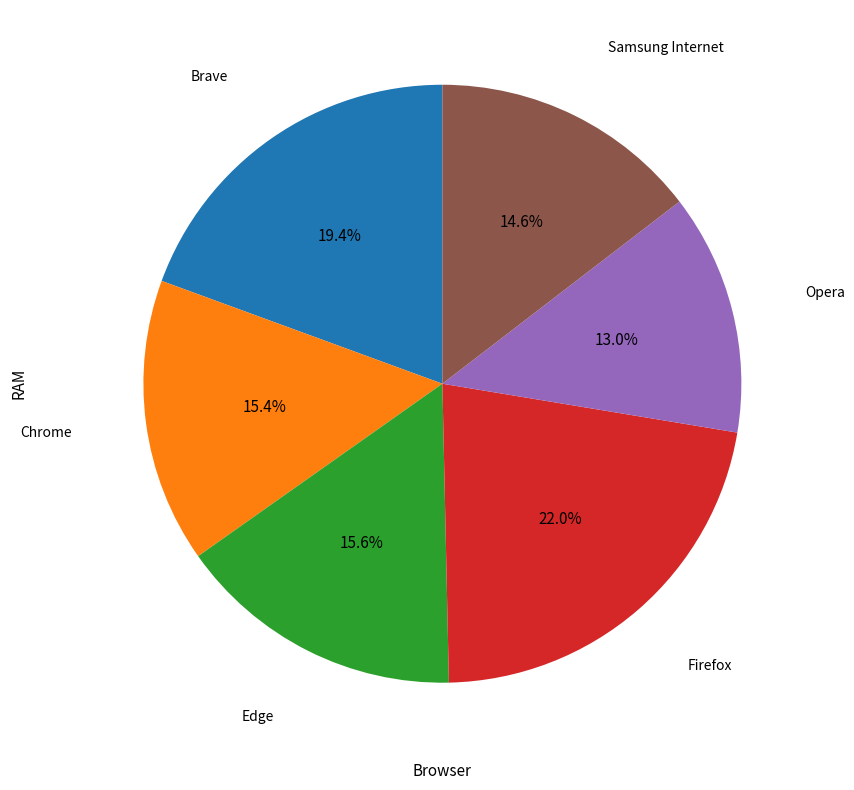

To the nearest percent, what portion does Samsung Internet represent?

15%